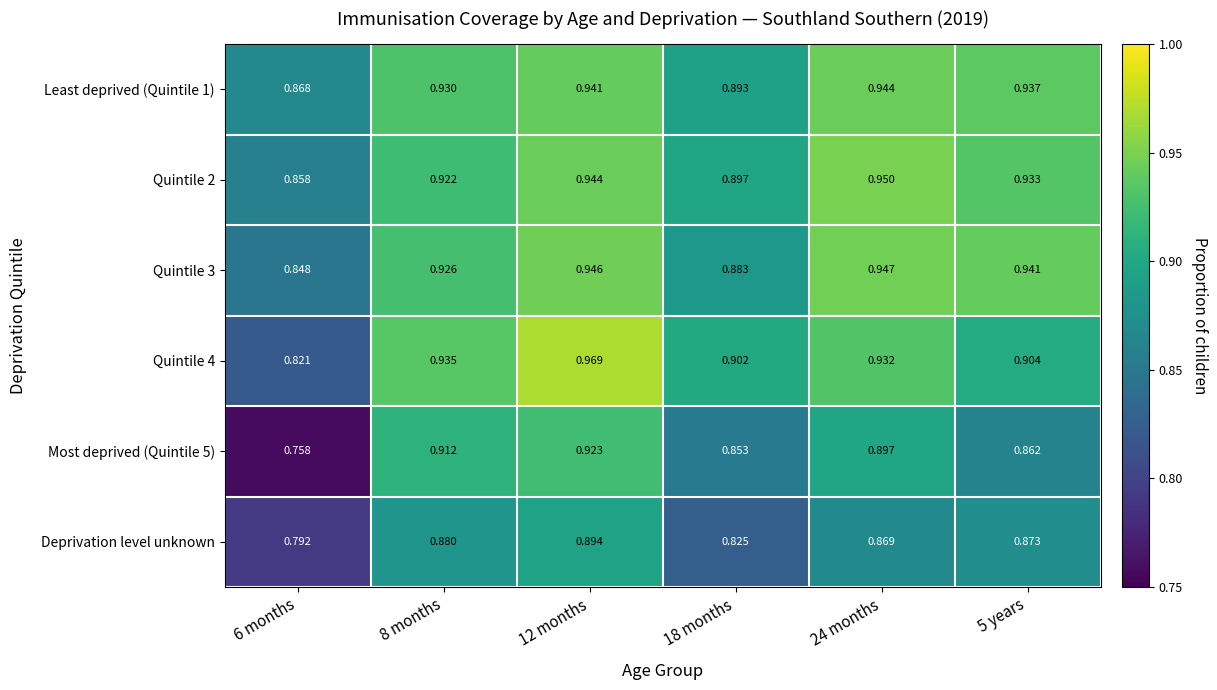

Is the value of Deprivation level unknown at 18 months greater than the value of Quintile 3 at 6 months?

No